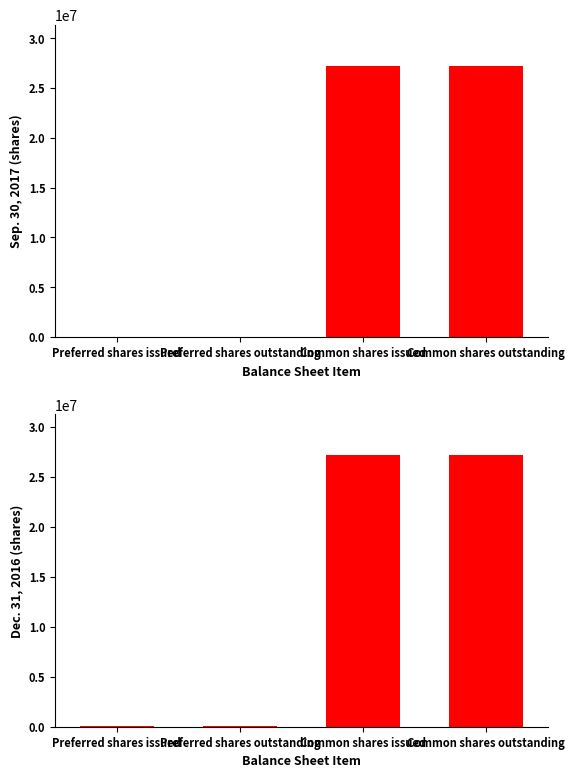

Reading left to right, what are all the values shown in this chart?

Sep. 30, 2017: Preferred shares issued=35590	Preferred shares outstanding=35590	Common shares issued=27251037	Common shares outstanding=27251037
Dec. 31, 2016: Preferred shares issued=35190	Preferred shares outstanding=35190	Common shares issued=27138138	Common shares outstanding=27138138